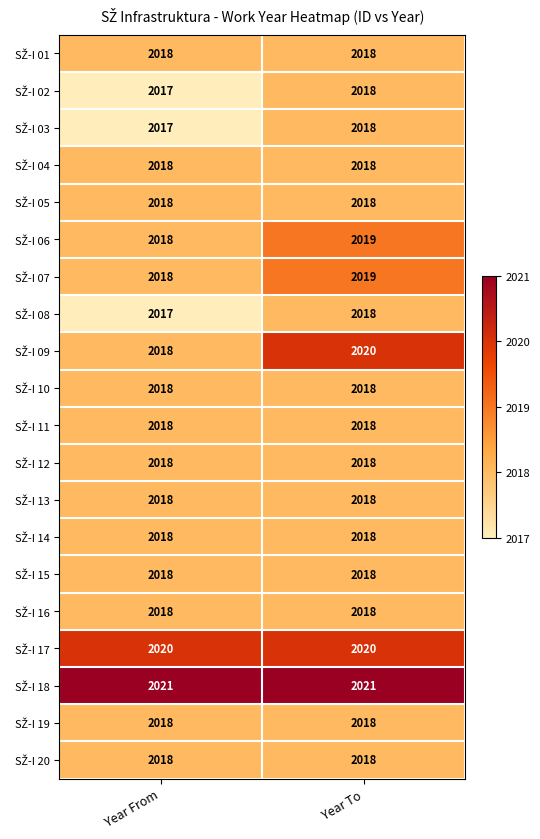

What is the total value across all series at Year To?

40369